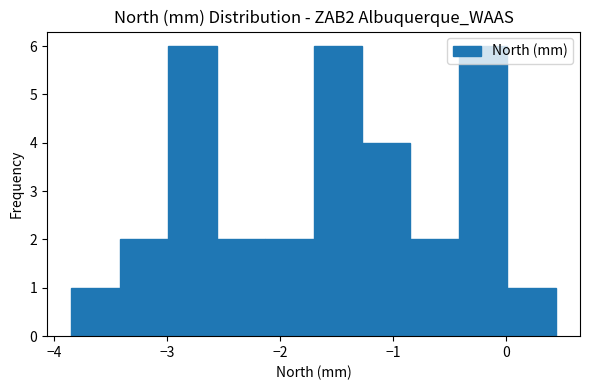

What is the height of the bar covering -0.8 to -0.4 on the x-axis? Neither the bar edges nor the heights are printed on the chart, so give them approximately, as read against the axes.

2